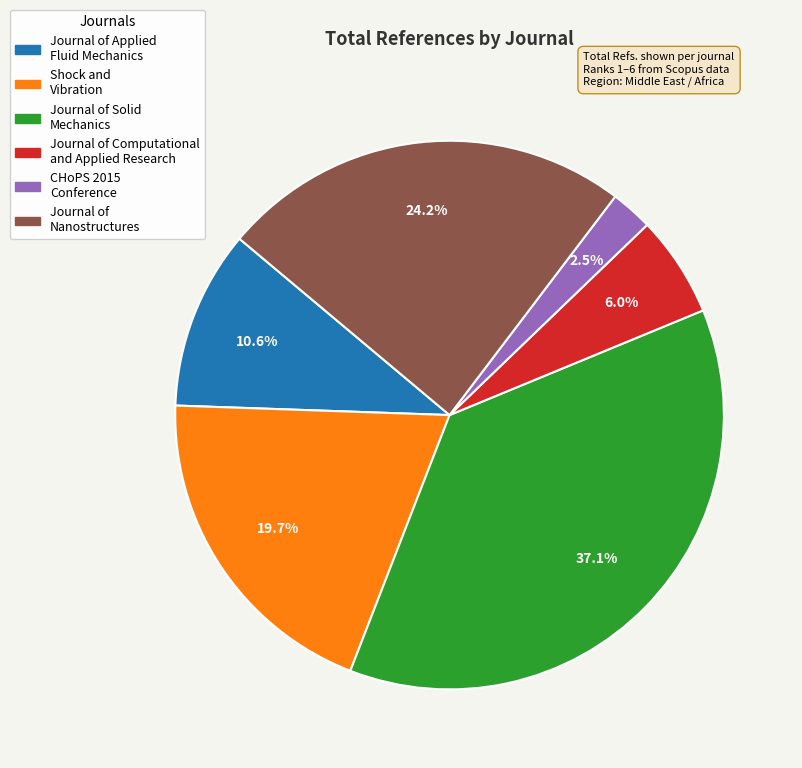

Which has a higher value, Shock and Vibration or Journal of Solid Mechanics?

Journal of Solid Mechanics